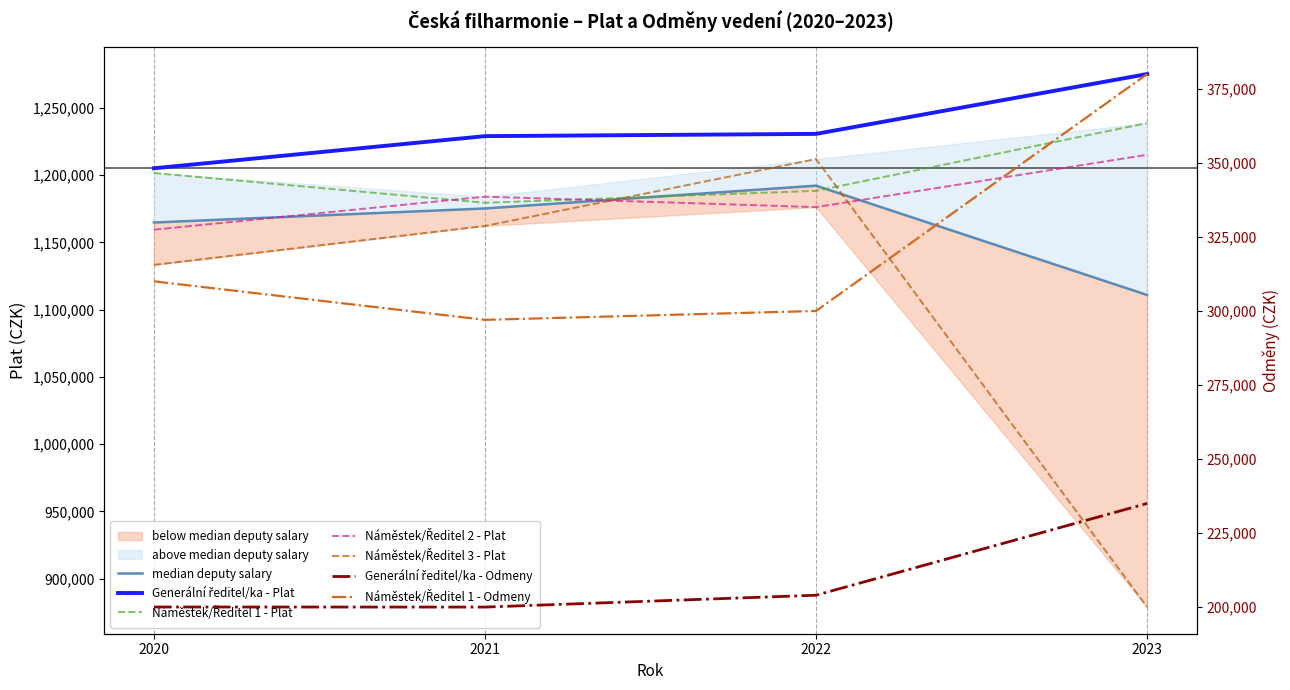

Which category has the lowest value across all series?

2021